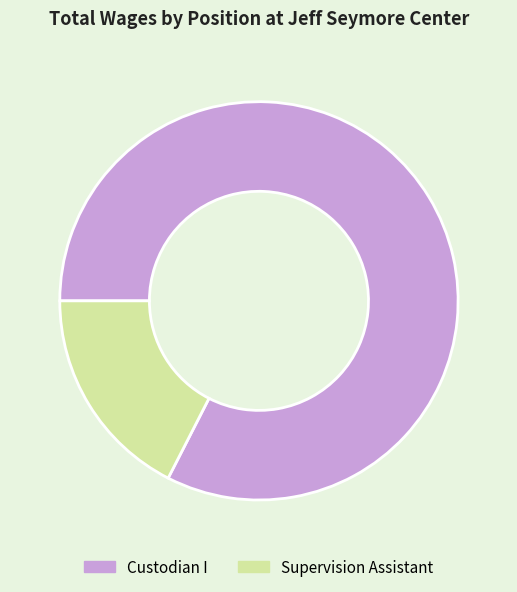

Approximately how many times larger is the value at Custodian I compared to Supervision Assistant?

4.7